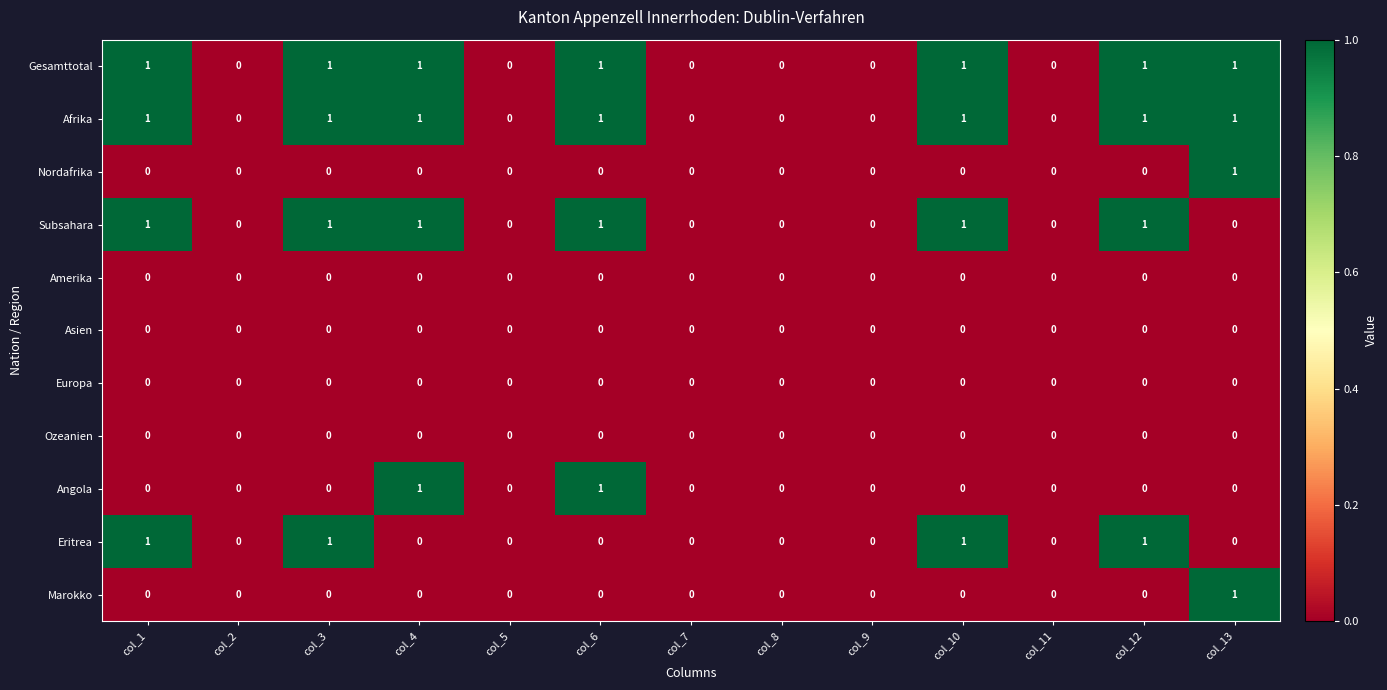

Is it true that Afrika equals 1 at col_3?

True